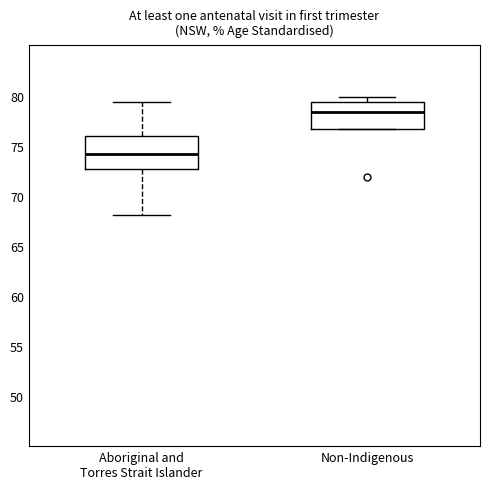

Which box's median line is the highest?

Non-Indigenous